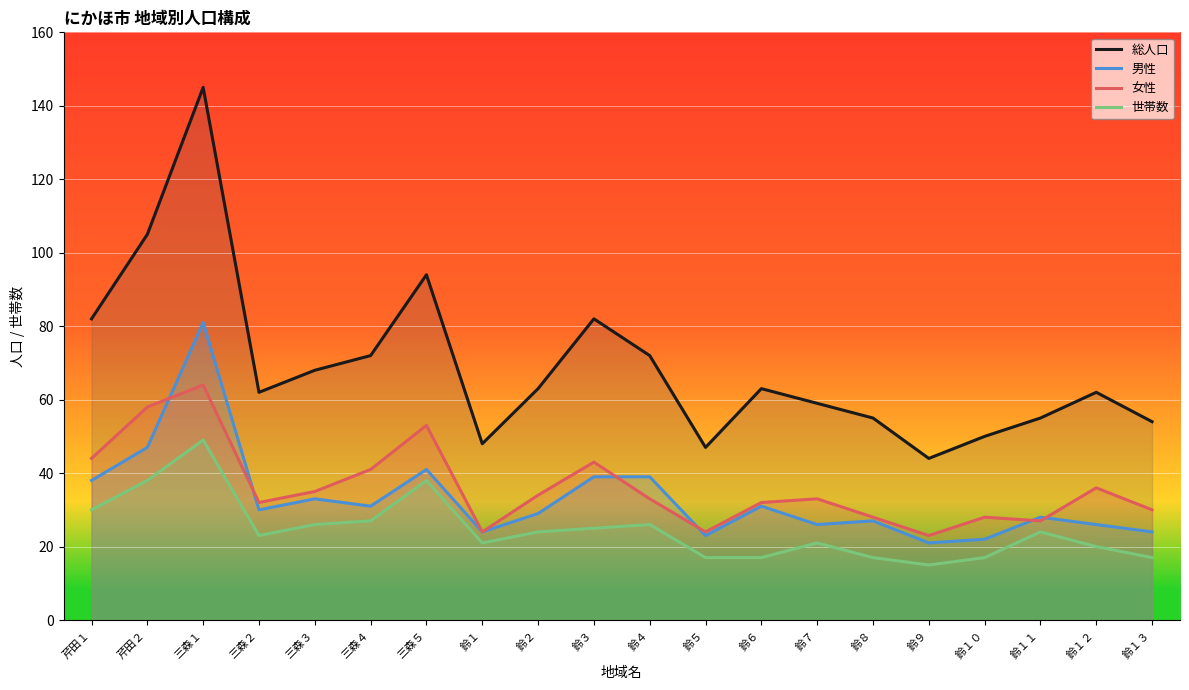

Is it true that 総人口 equals 55 at 鈴８?

True